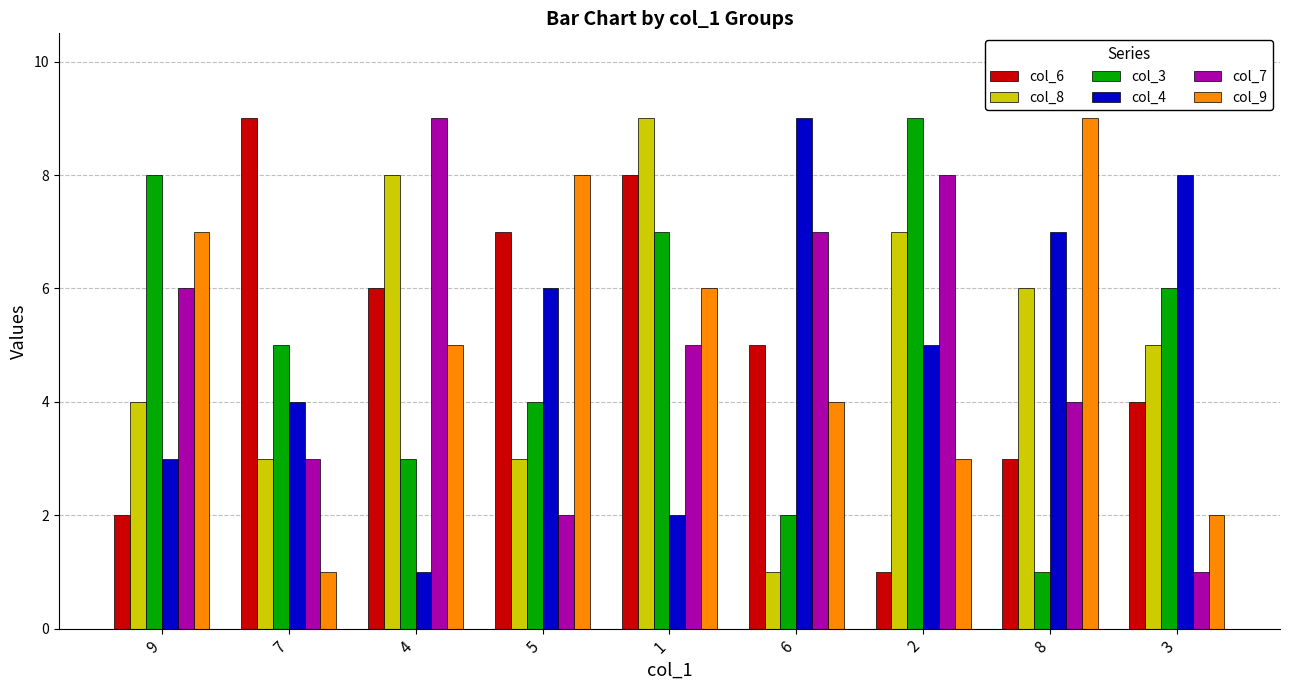

What is the label of the 2nd bar from the left?

7